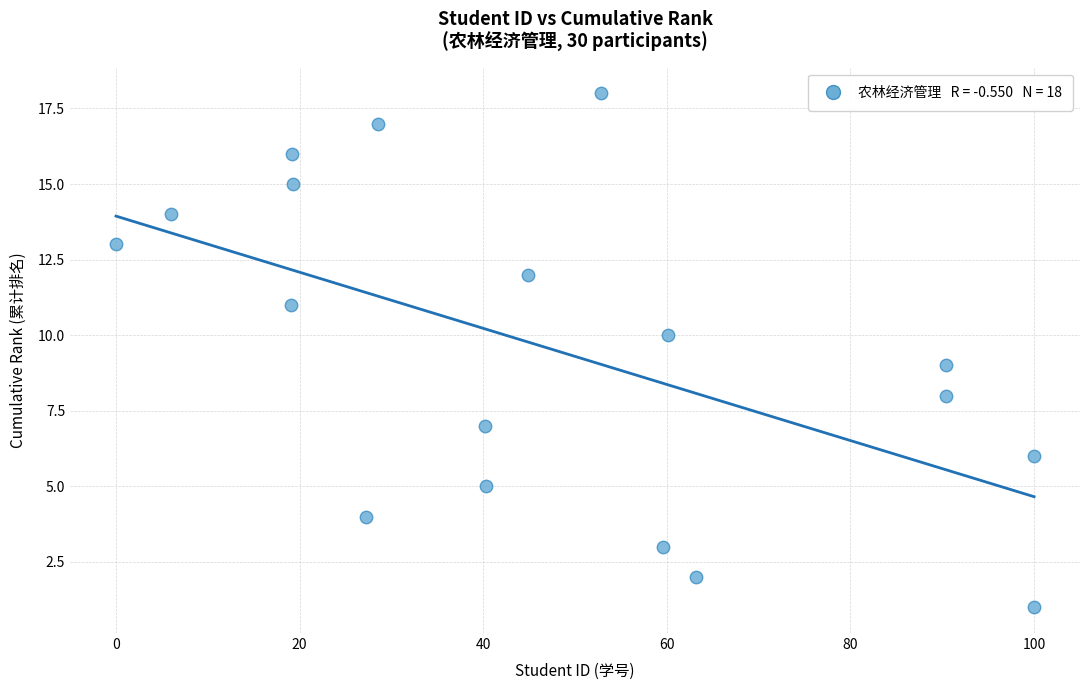

What is the range of Y values (max minus min)?

17